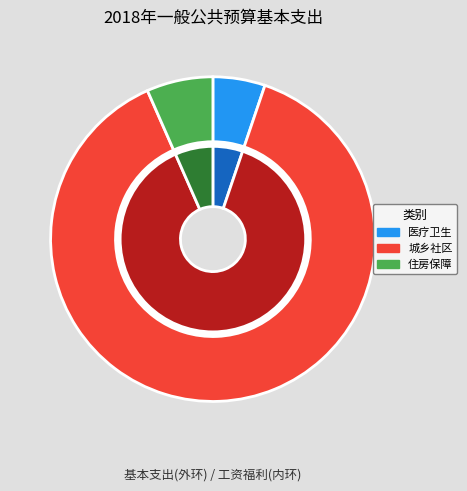

Is there a majority slice in this chart?

Yes